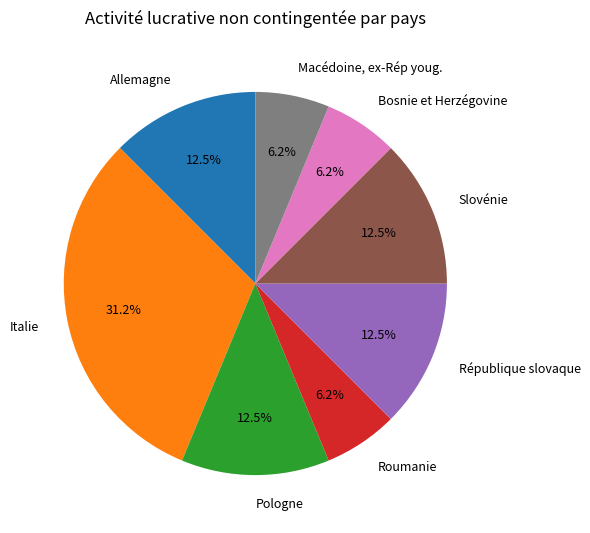

To the nearest percent, what is the average slice percentage?

12%